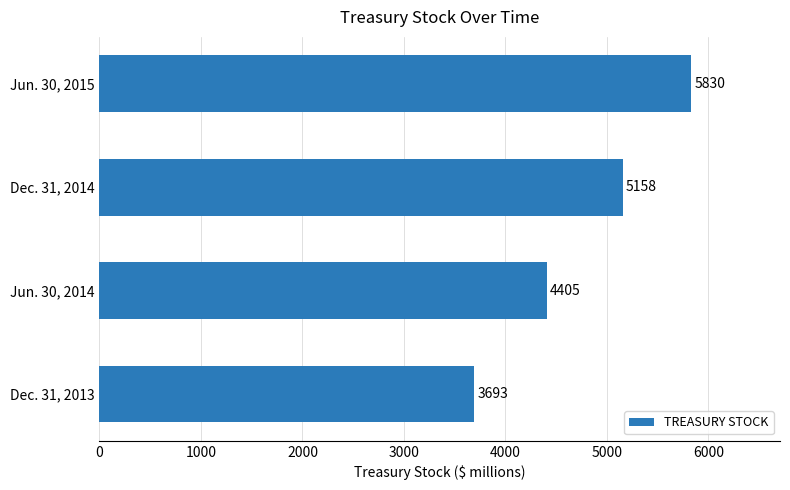

Where is the data nearest to the value 4761?

Jun. 30, 2014